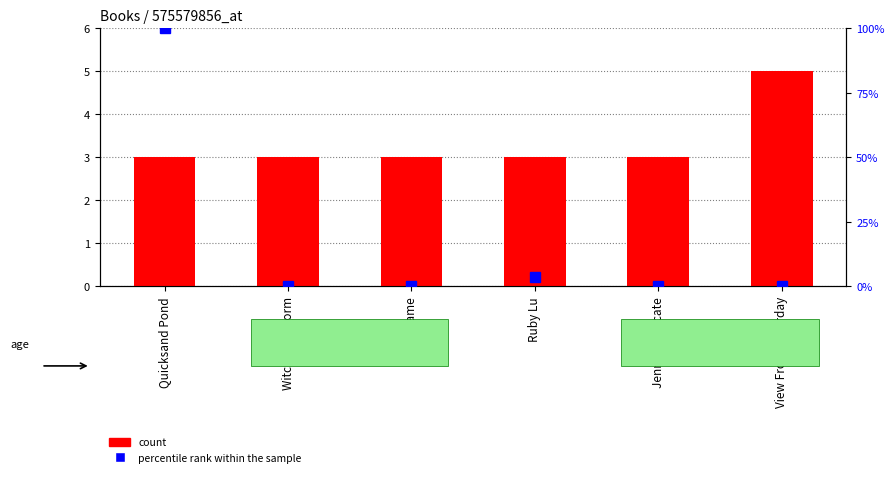

What position from the right is Witches of Worm?

5